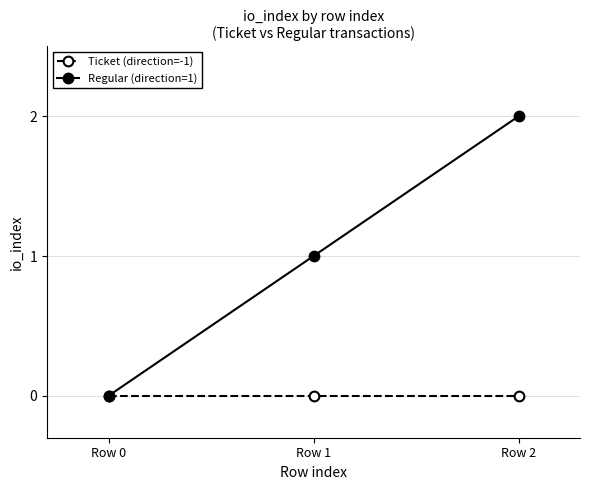

List the series in order of their peak value, lowest first.

Ticket (direction=-1), Regular (direction=1)